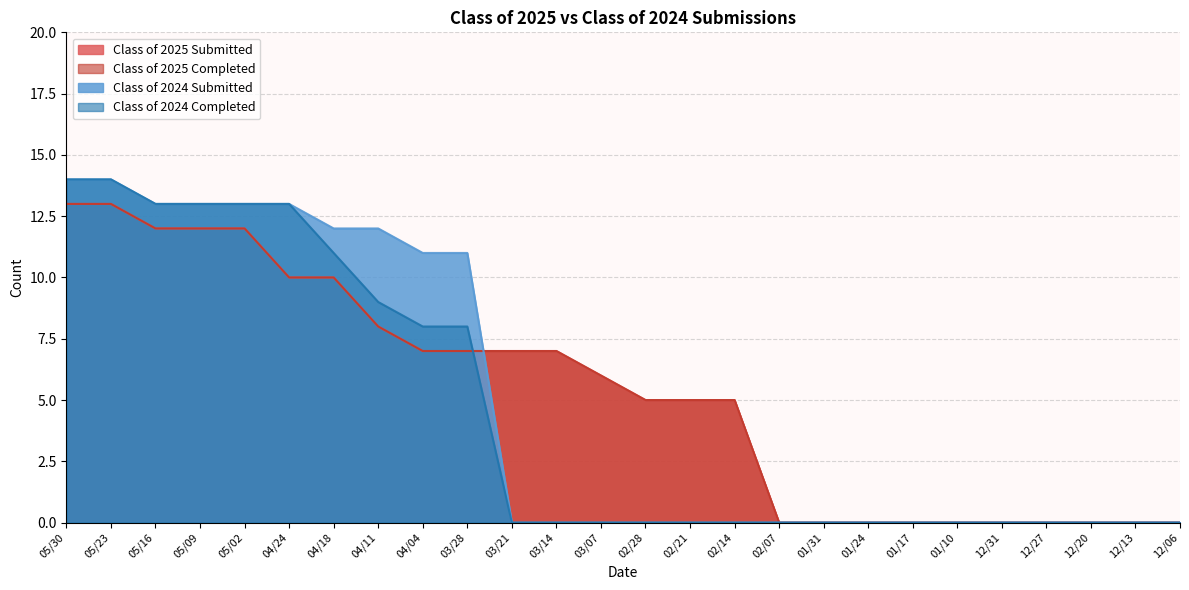

Which series has the largest range (max minus min)?

Class of 2024 Submitted